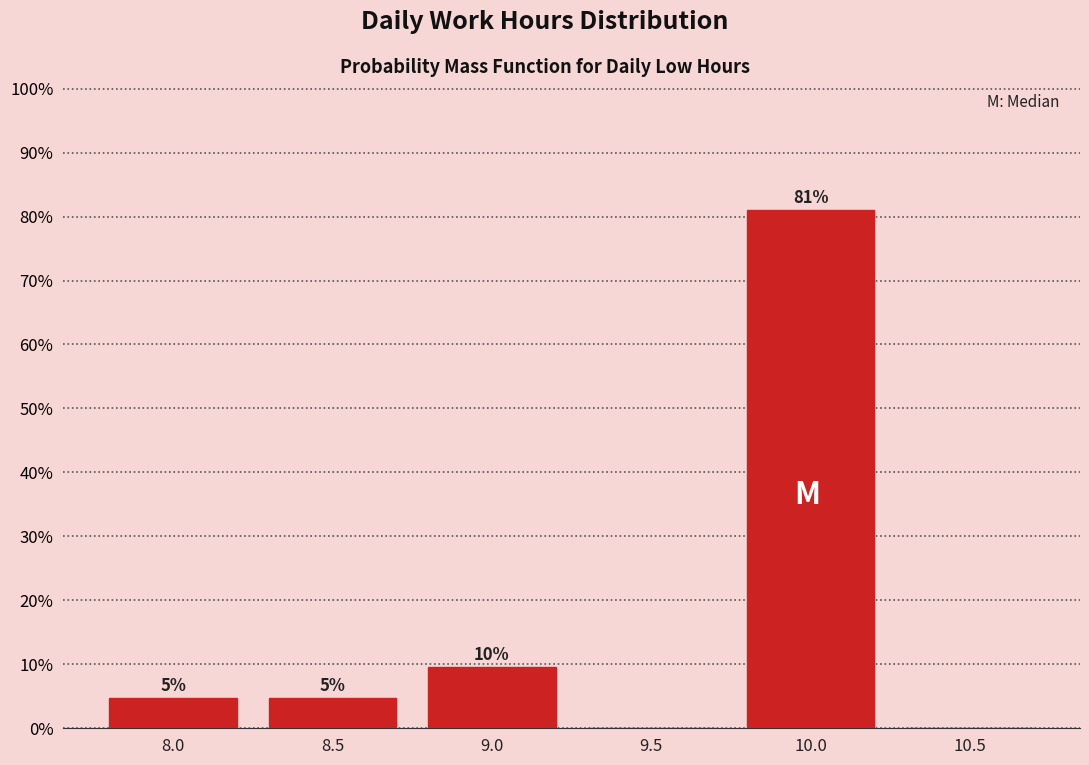

Are the bars horizontal?

No